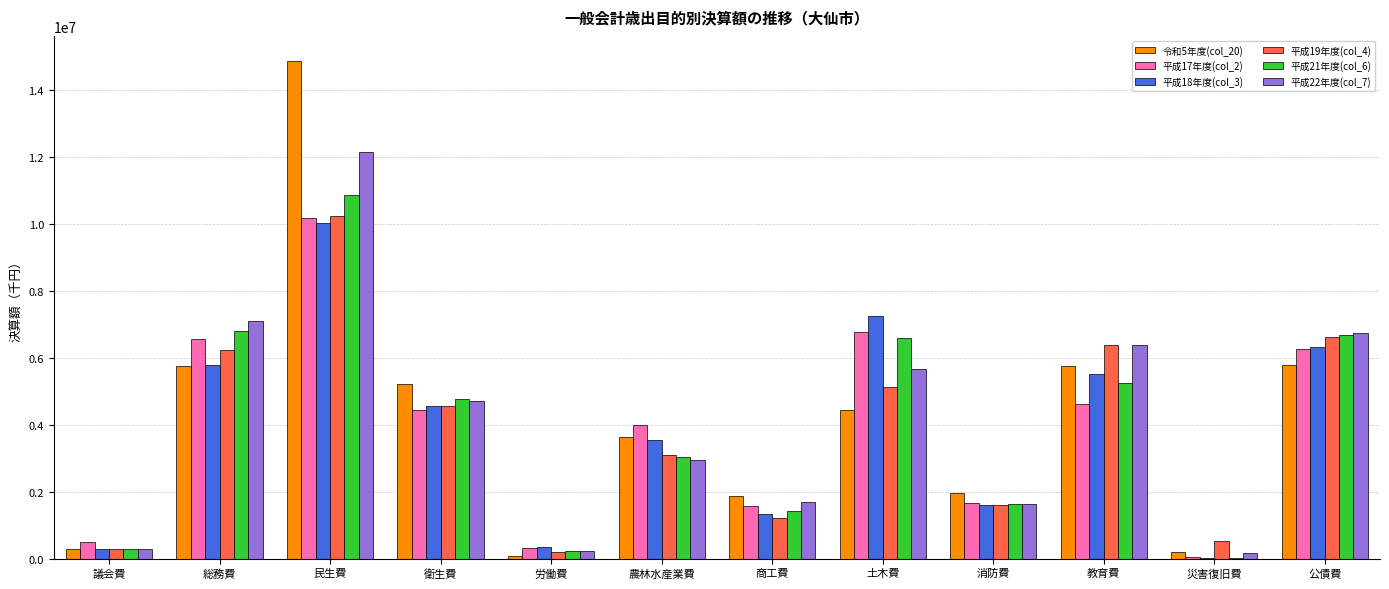

The value of 平成18年度(col_3) at 公債費 is 4307891. True or false?

False